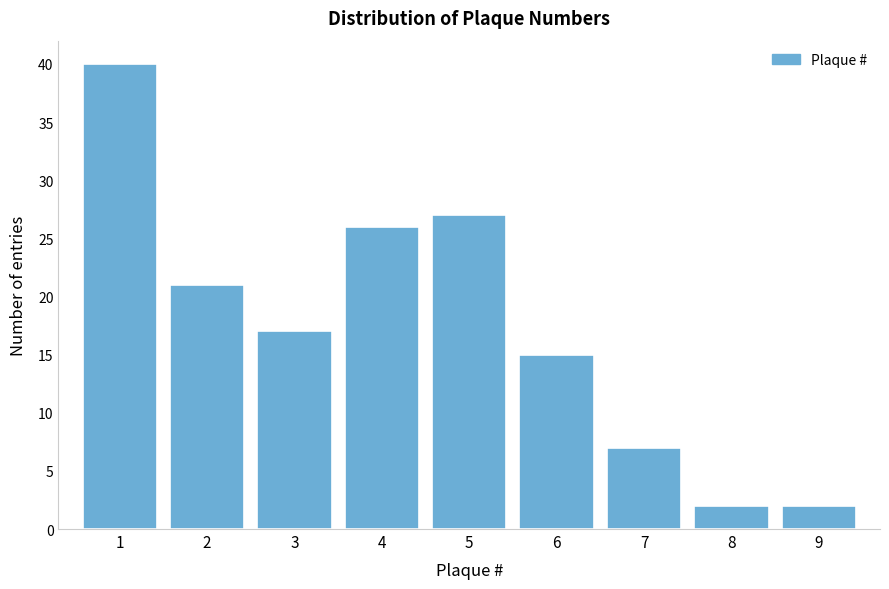

Reading left to right, list every bar in this chart as the range it spans on the x-axis followed by its height. The values are not printed on the chart, so give them approximately, as read against the axis.

0.5 to 1.5: 40
1.5 to 2.5: 21
2.5 to 3.5: 17
3.5 to 4.5: 26
4.5 to 5.5: 27
5.5 to 6.5: 15
6.5 to 7.5: 7
7.5 to 8.5: 2
8.5 to 9.5: 2